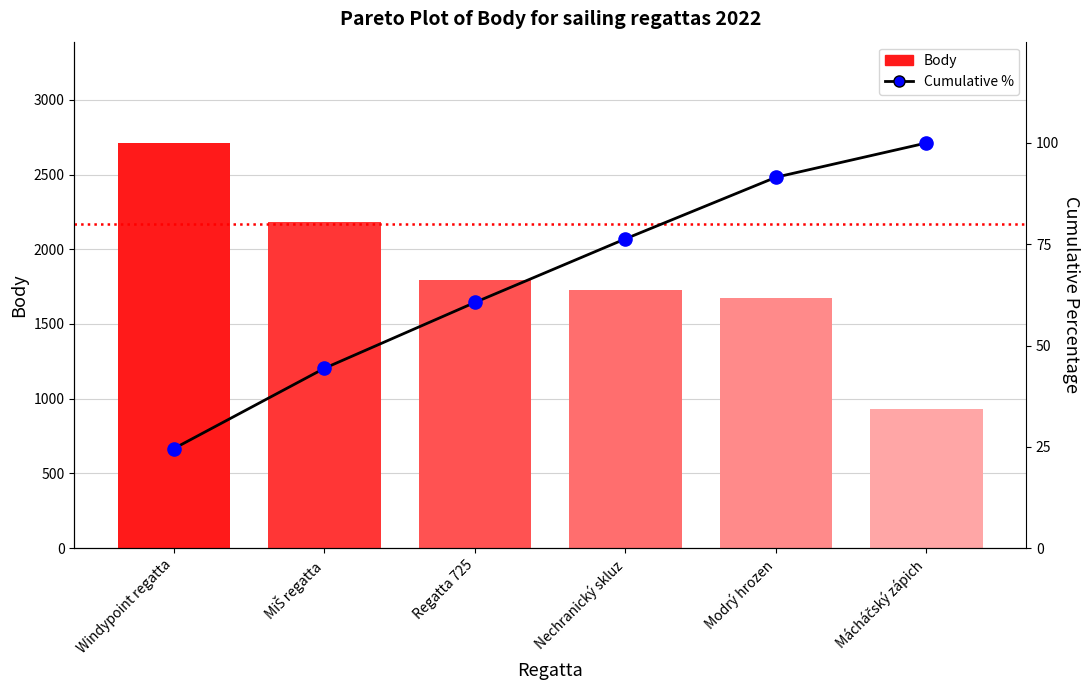

Is the value of Cumulative % at Mácháčský zápich greater than the value of Cum. points at Mácháčský zápich?

No